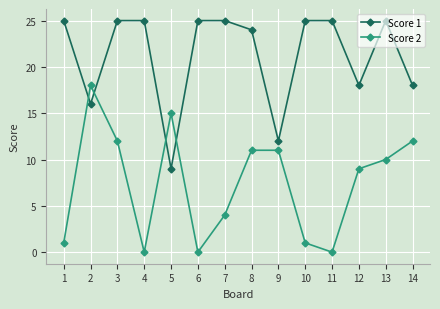

How many data points in Score 2 are less than 10?

7